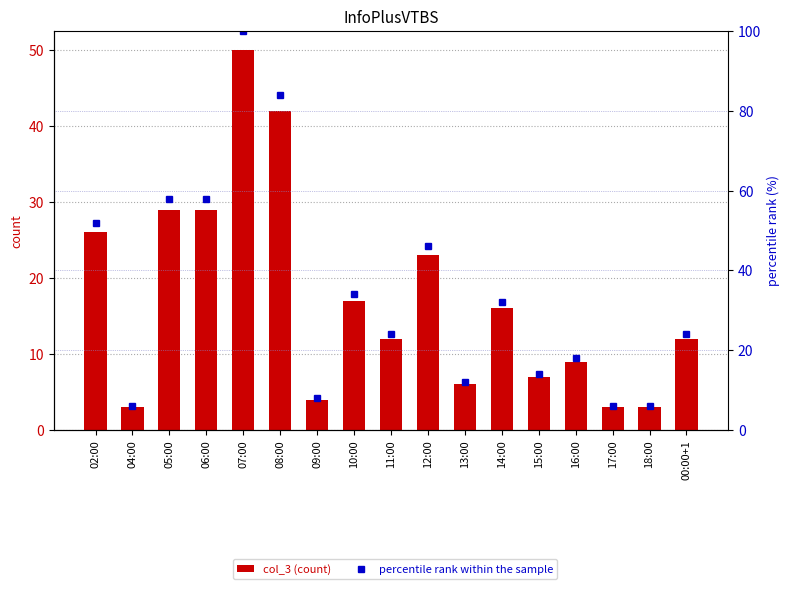

Reading left to right, list all the values displayed in this chart.

col_3 (count): 26	3	29	29	50	42	4	17	12	23	6	16	7	9	3	3	12
percentile rank within the sample: 52	6	58	58	100	84	8	34	24	46	12	32	14	18	6	6	24